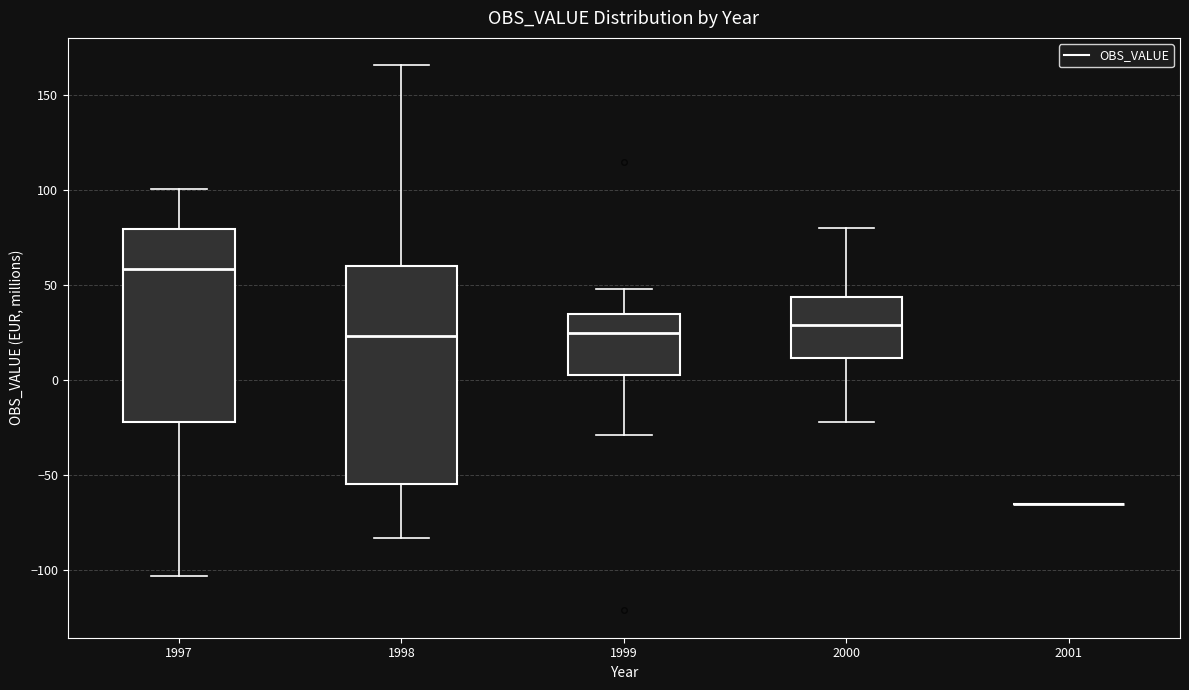

Where does the upper whisker of the box at x = 1999 end on the y-axis? The values are not printed on the chart, so give them approximately, as read against the axis.

50